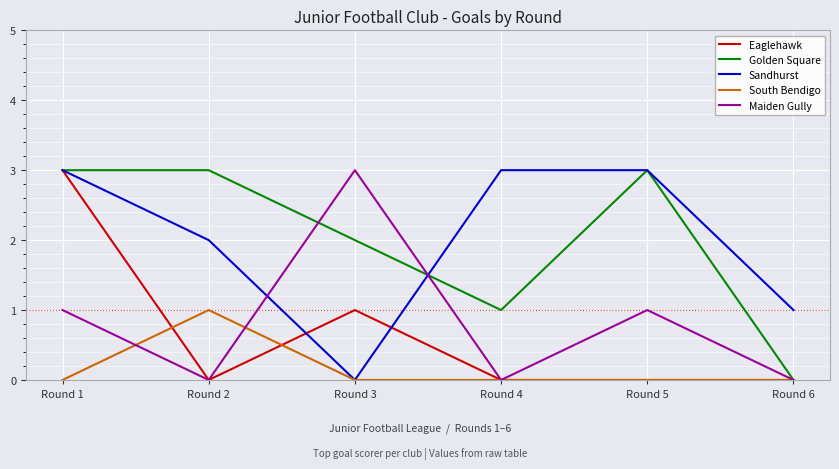

Between Round 1 and Round 4, which series saw the biggest shift?

Eaglehawk